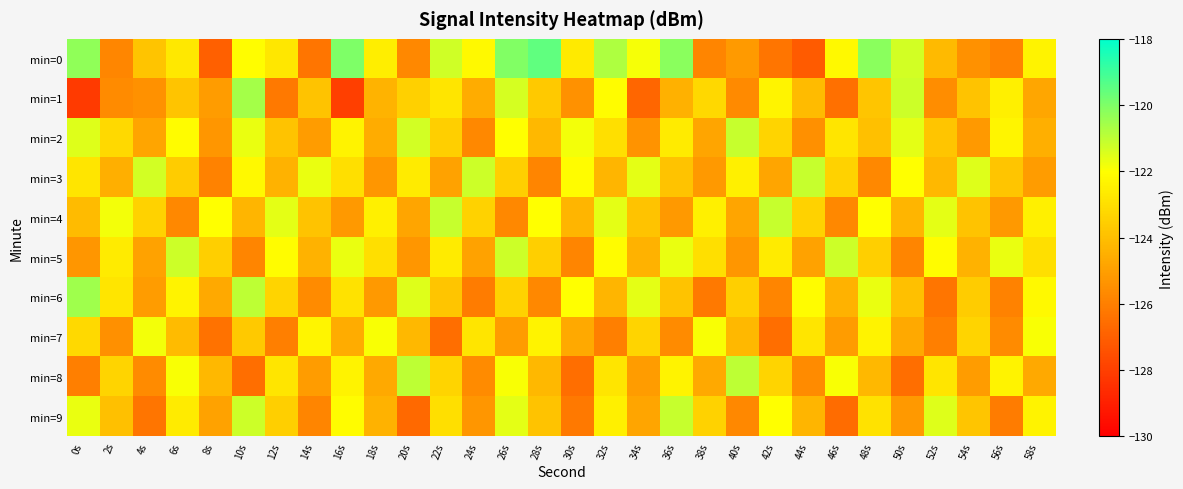

What is the difference between the highest and lowest values at 22s?

5.4